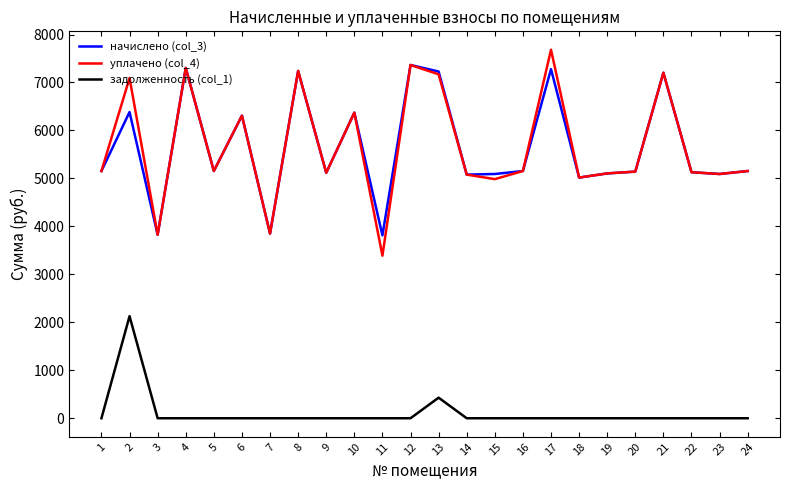

How many lines are shown in the chart?

3